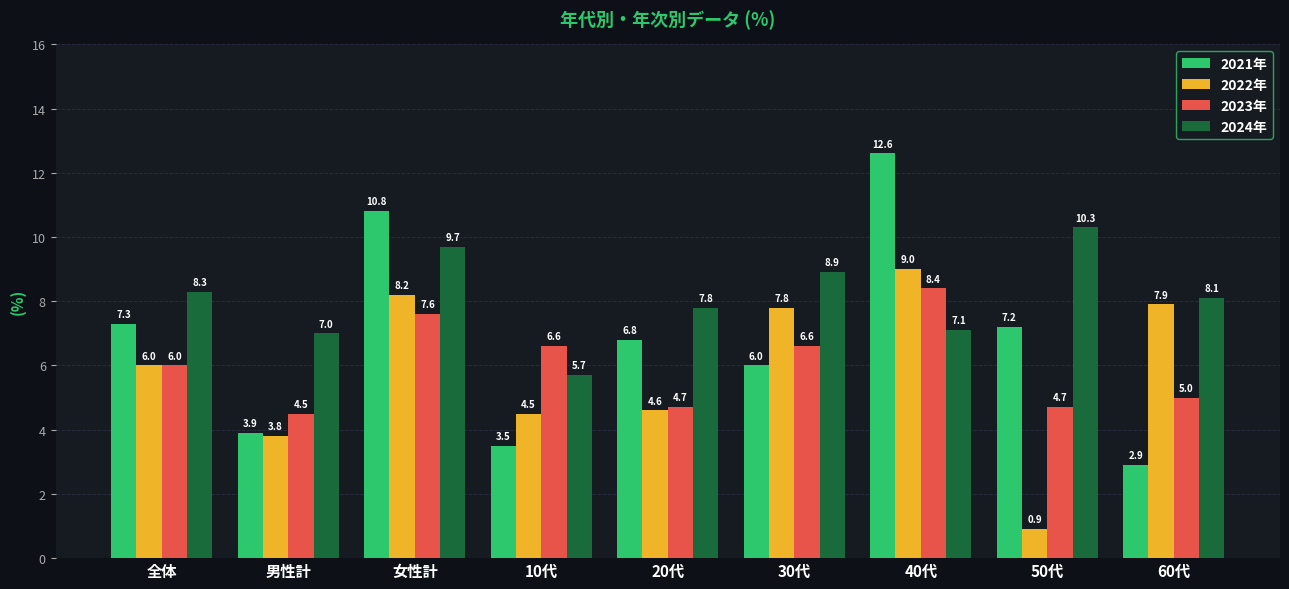

What is the label of the 8th bar from the left?

50代